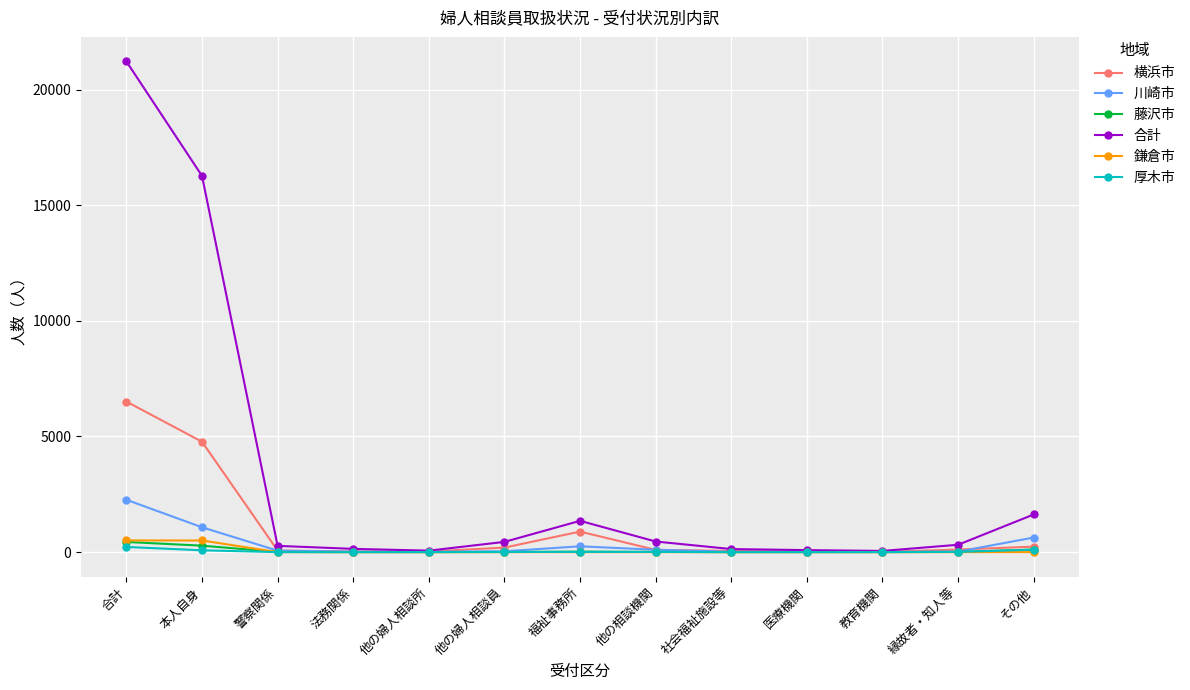

What is the lowest value of the 川崎市 series?

13